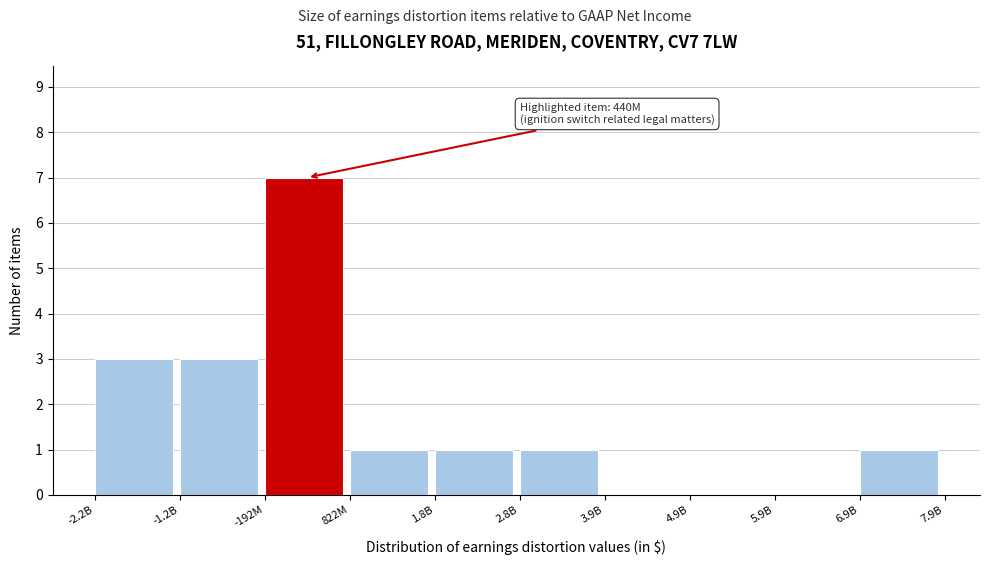

Reading left to right, extract all data points from this chart.

-2.2B=3	-1.2B=3	-192M=7	822M=1	1.8B=1	2.8B=1	3.9B=0	4.9B=0	5.9B=0	6.9B=1